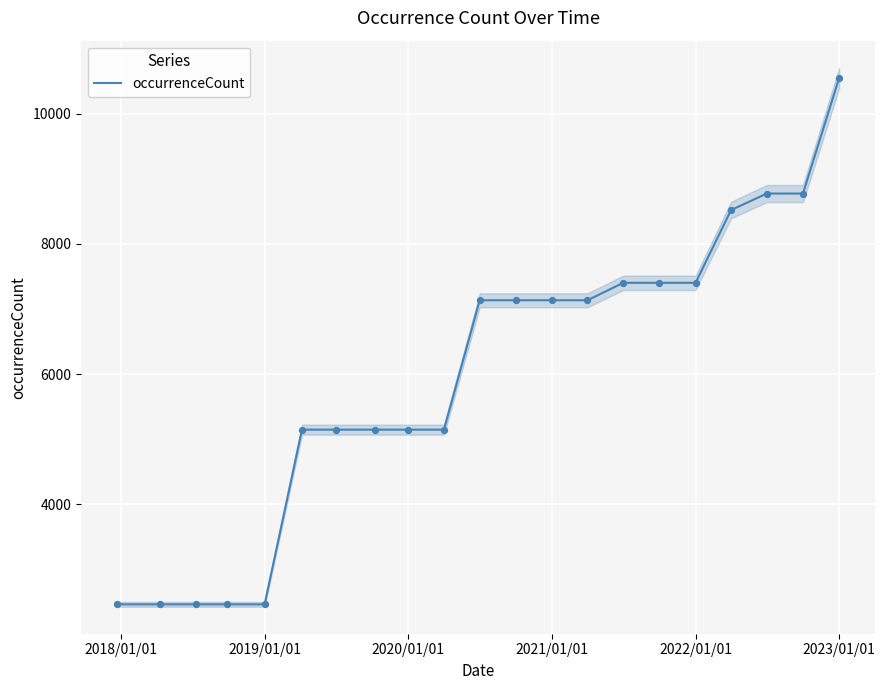

What is the maximum value for occurrenceCount?

10551